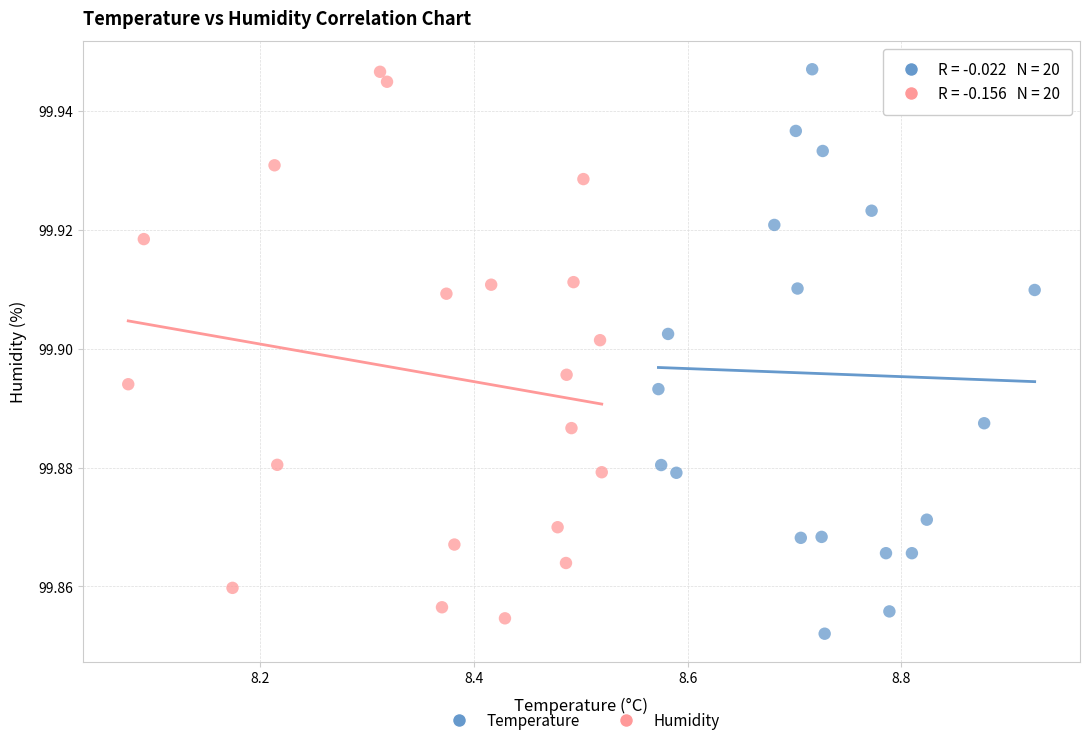

What are all the series names shown in the legend?

Temperature, Humidity